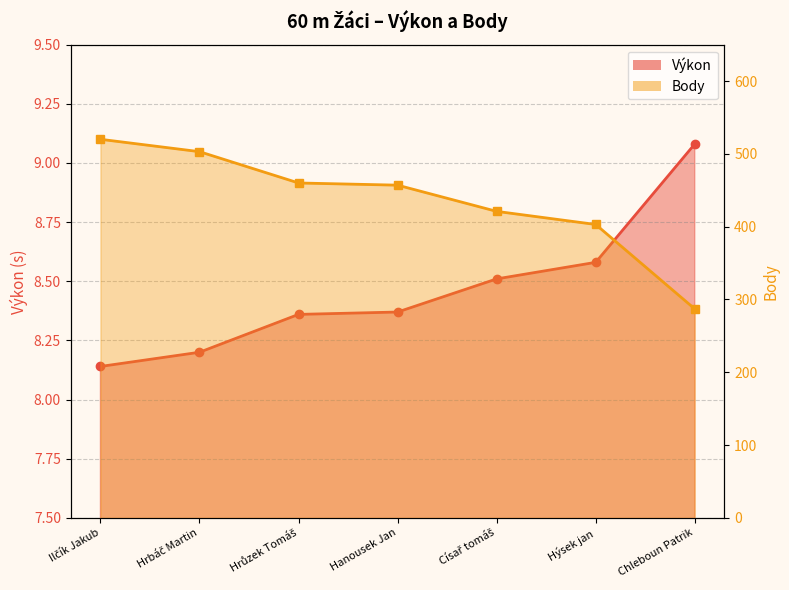

Rank the series at Chleboun Patrik from lowest to highest value.

Výkon, Body